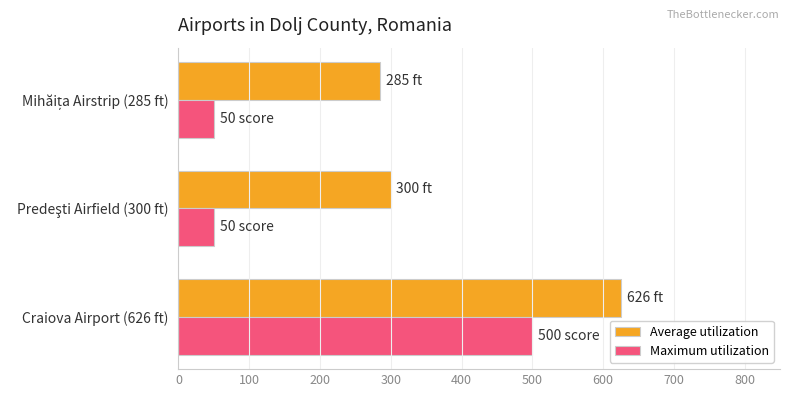

Rank the series by their maximum value, from lowest to highest.

Maximum utilization, Average utilization